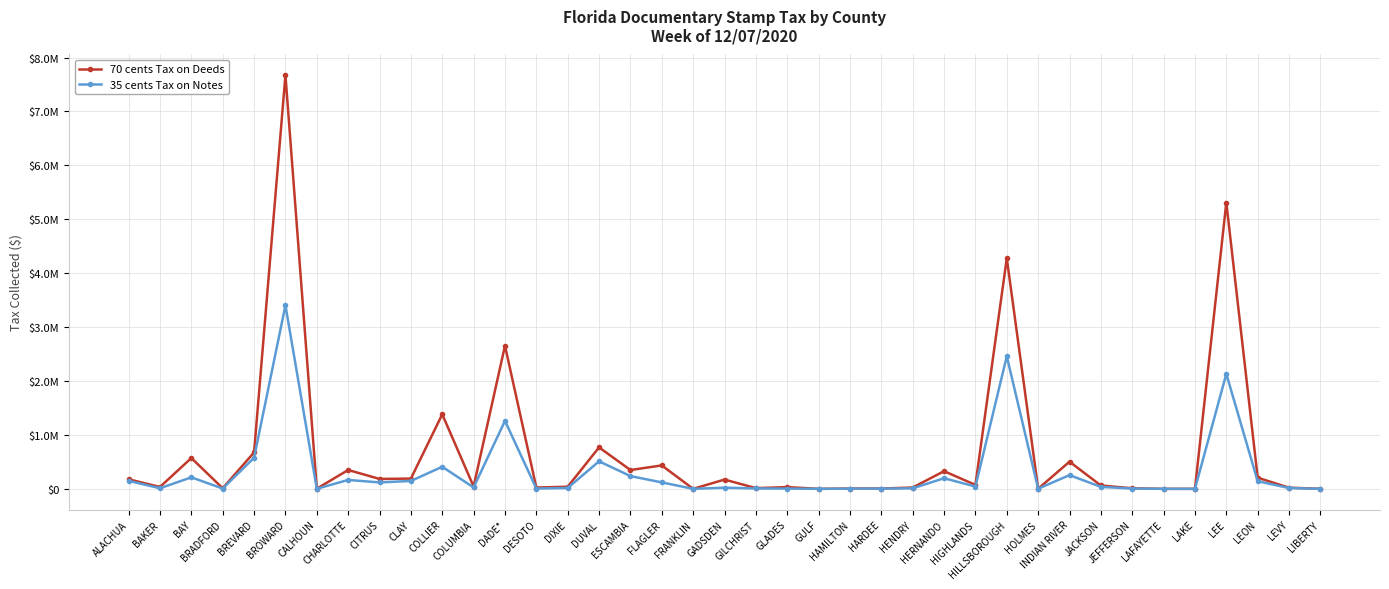

What is the difference between the highest and lowest values at HOLMES?

1447.6